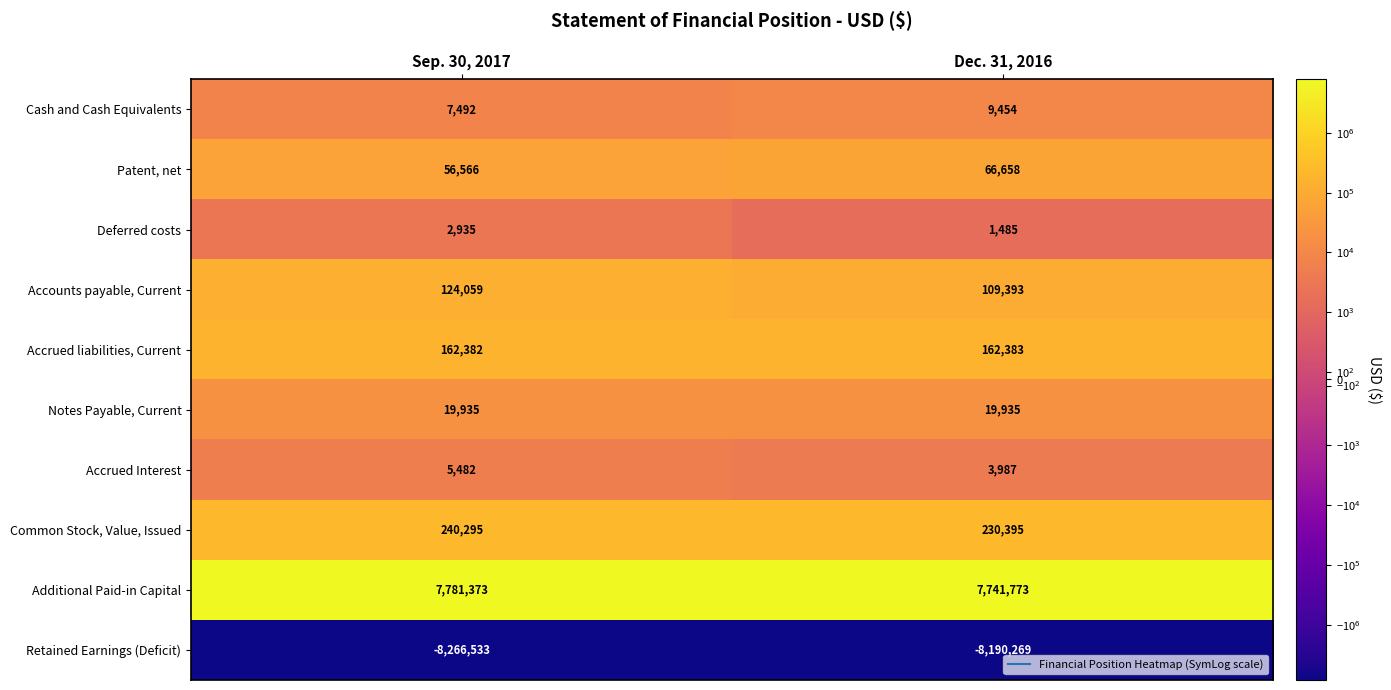

What is the difference between the maximum and minimum values in the Patent, net series?

10092